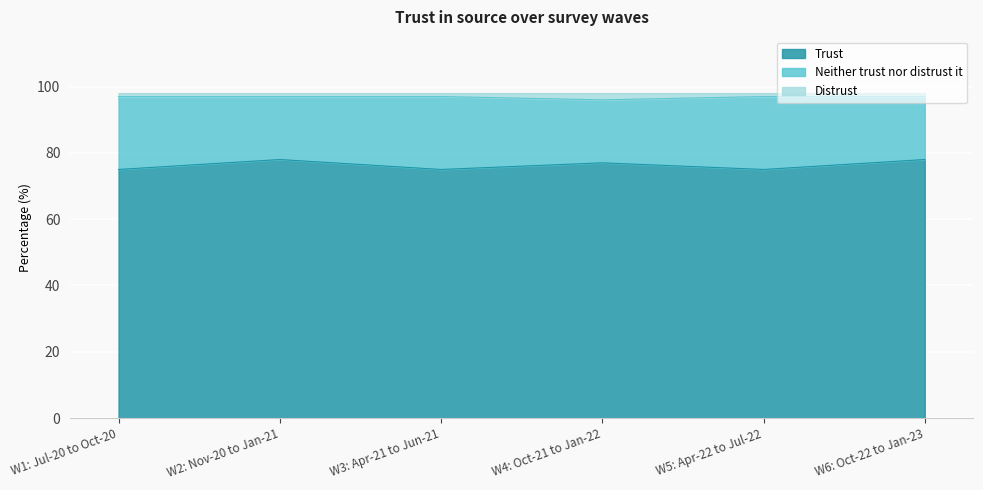

What is the total value across all series at W3: Apr-21 to Jun-21?

98